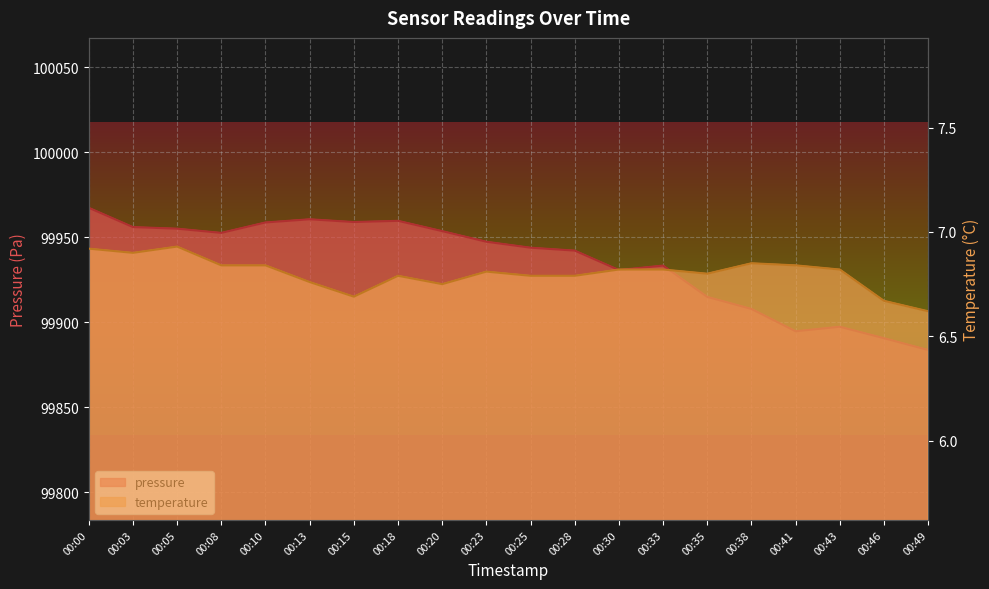

At which label is temperature closest to 6?

00:49